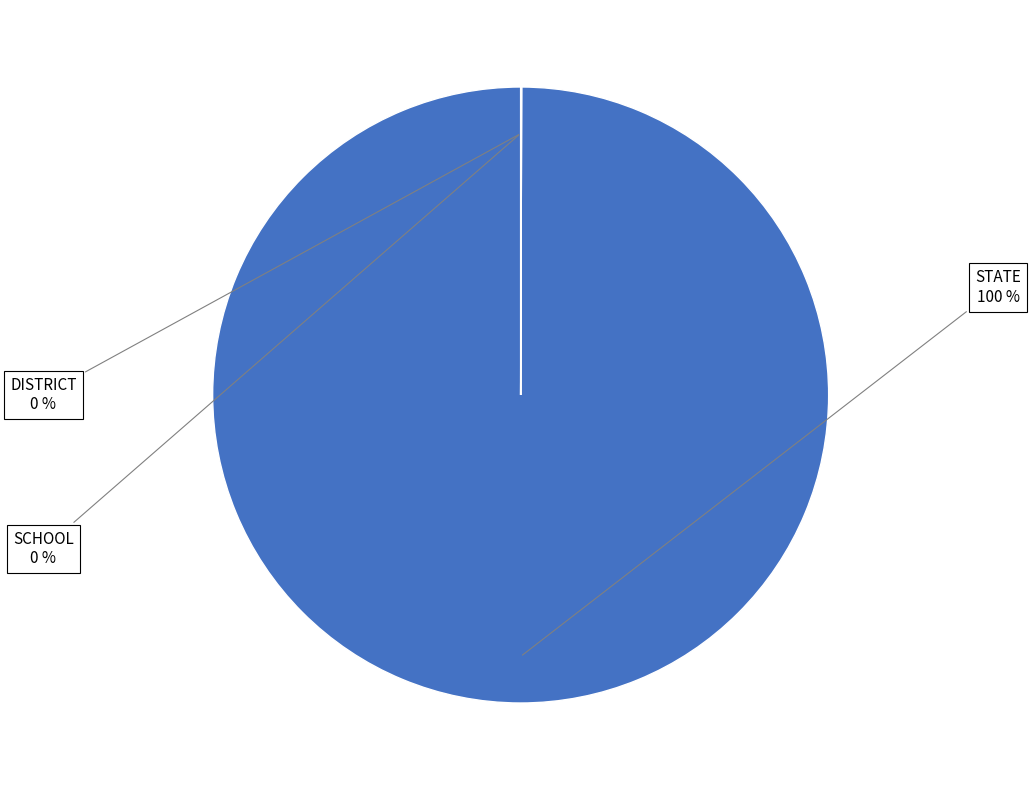

Is there a majority slice in this chart?

Yes